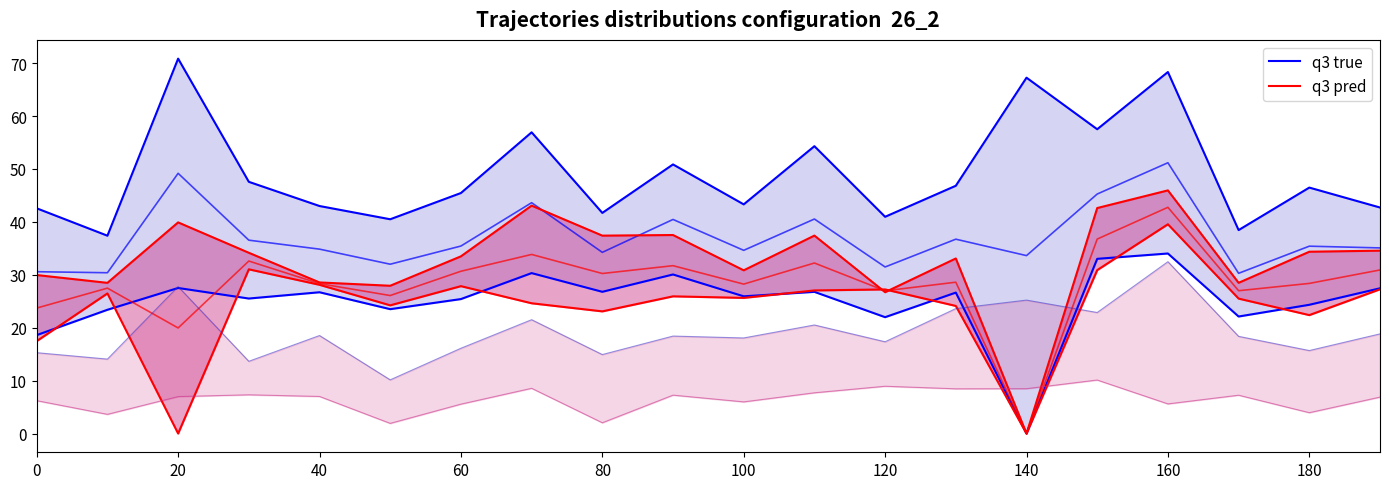

At which category does the chart reach its minimum across all series?

140